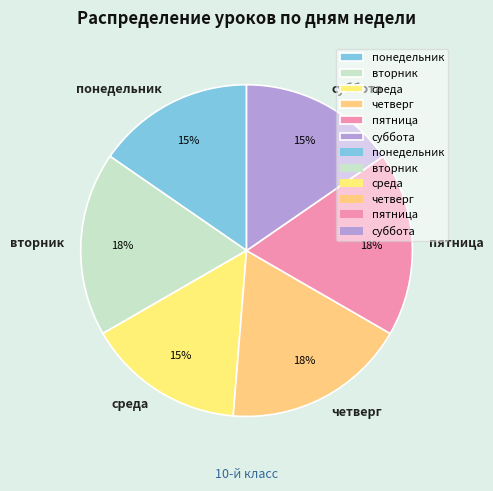

What is the ratio of the value at вторник to the value at четверг?

1.0